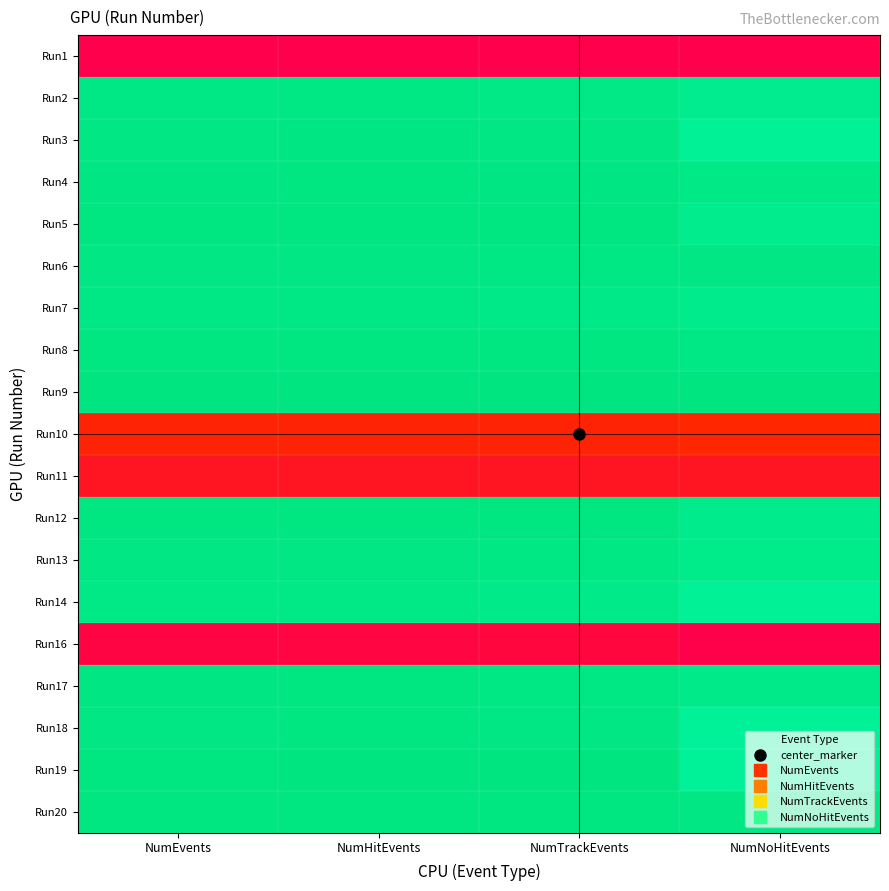

How many distinct data groups are displayed?

19